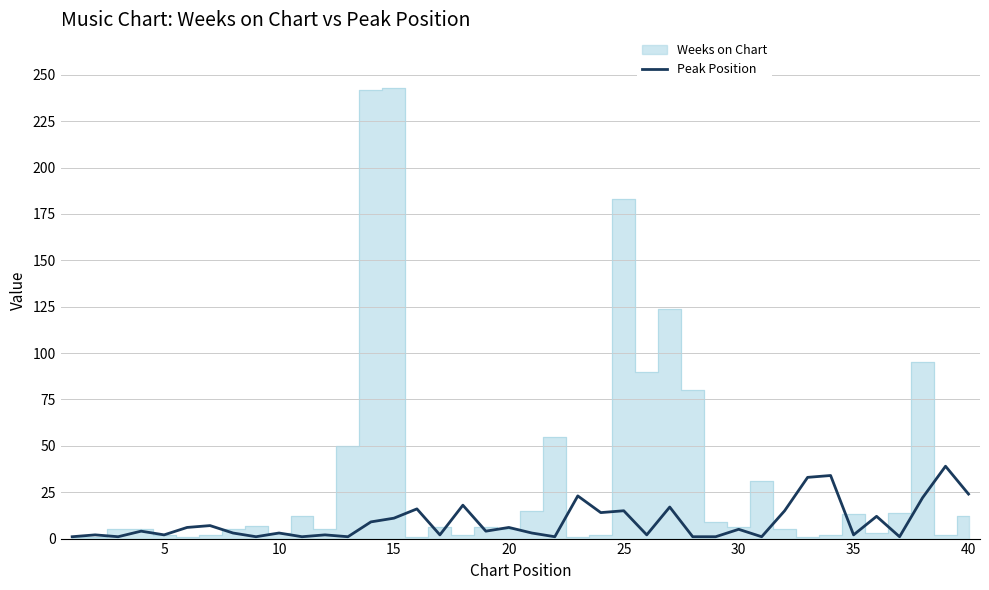

True or false: Peak Position has a value of 3 at 10.

True